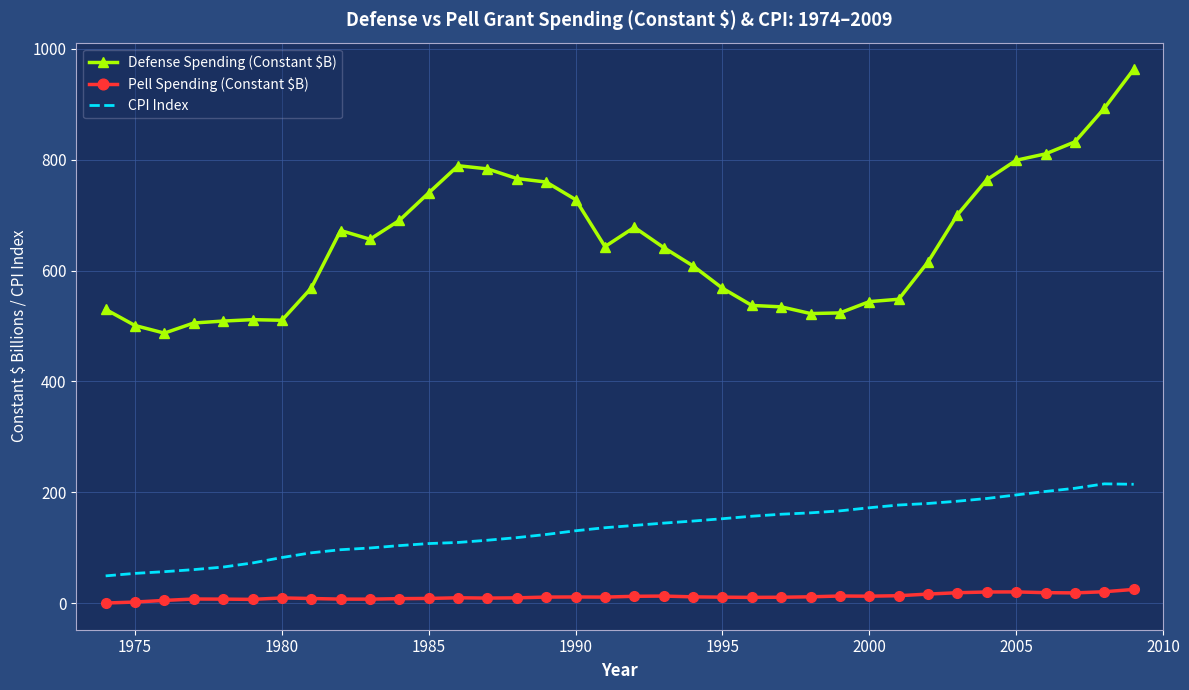

What is the difference between the maximum and minimum values in the Defense Spending (Constant $B) series?

475.8